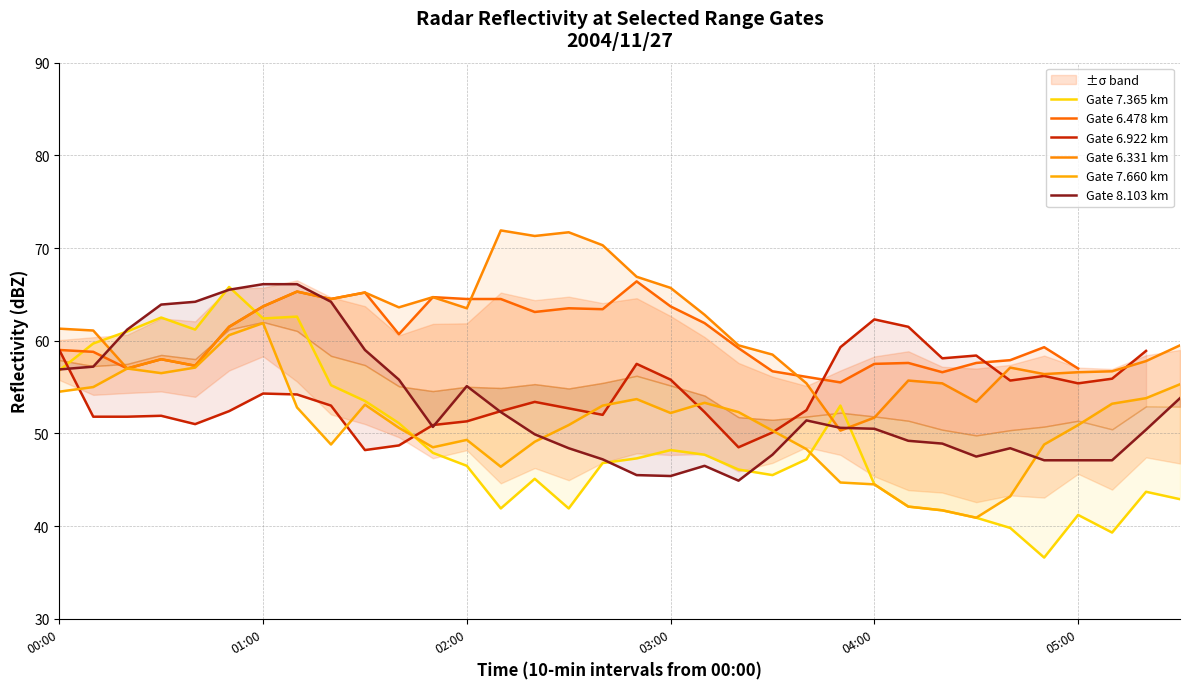

What is the average value of the Gate 7.365 km series?

49.1